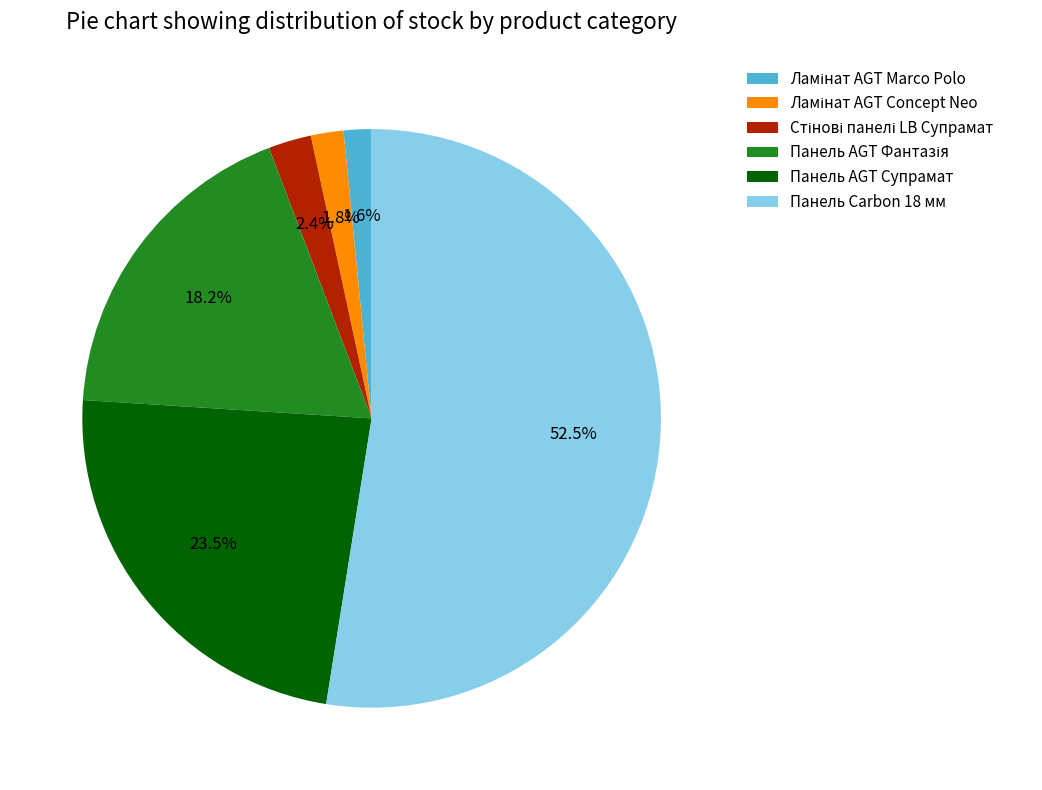

To the nearest percent, what is the average slice percentage?

17%